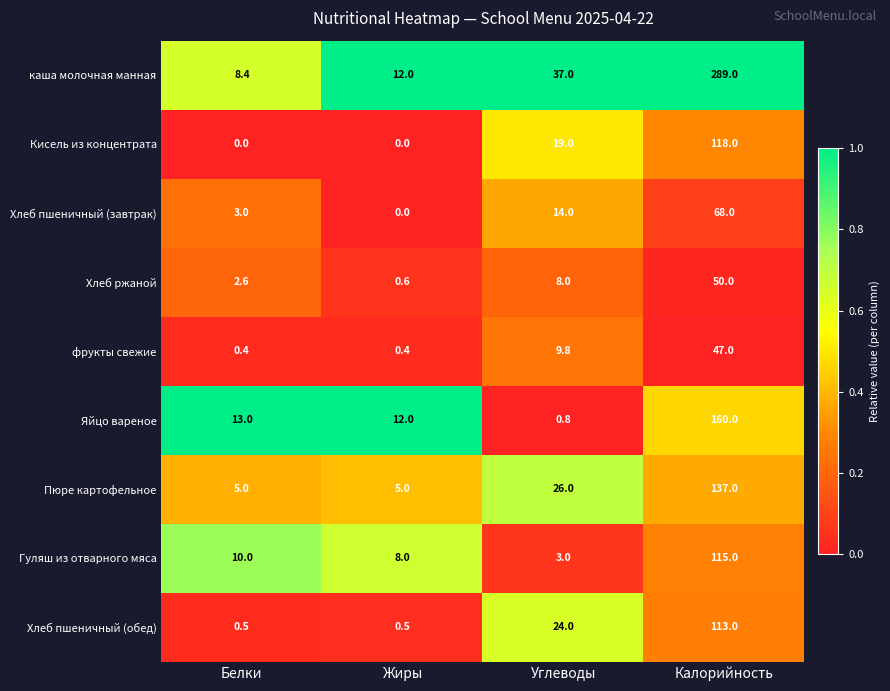

What is the approximate value of Хлеб пшеничный (обед) at Белки?

0.5